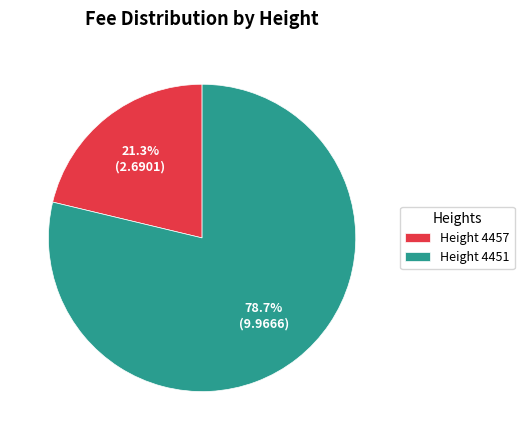

How many slices are in this pie chart?

2